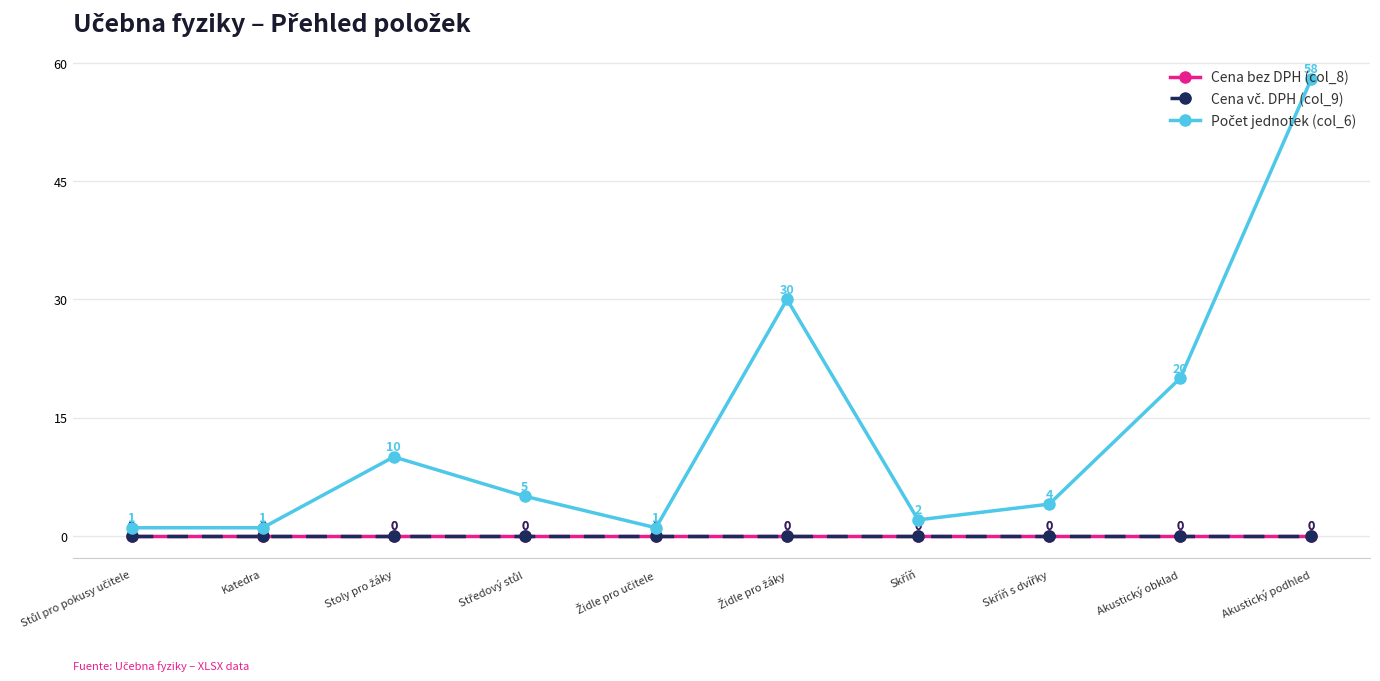

Is this an area chart (filled region under the line)?

No